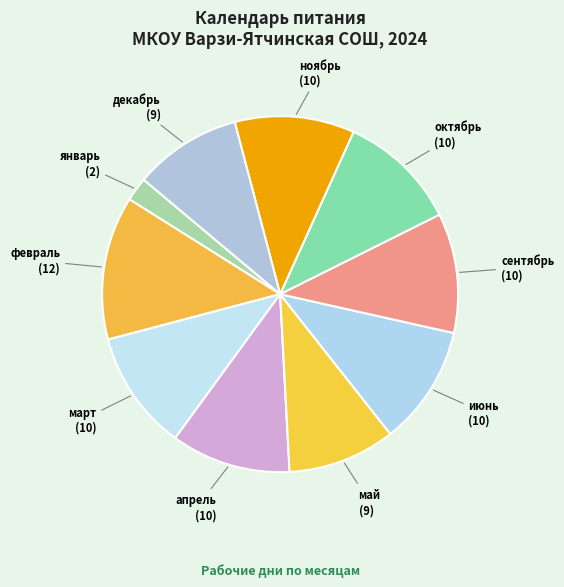

Is the sum of декабрь and январь greater than half?

No